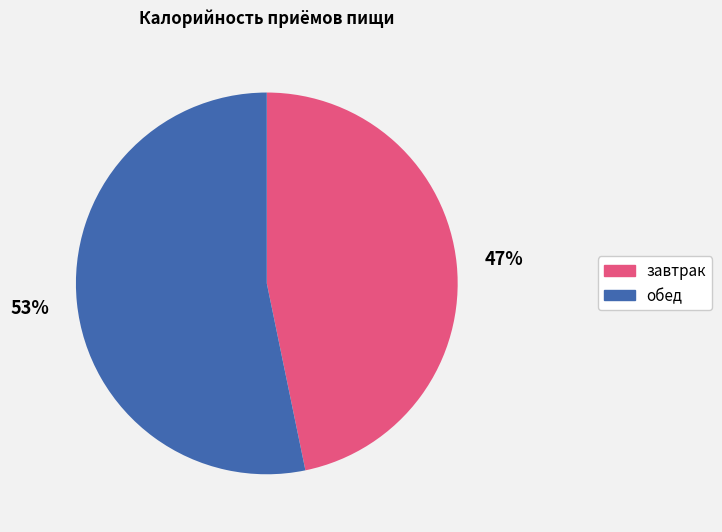

What is the smallest slice in the pie chart?

завтрак